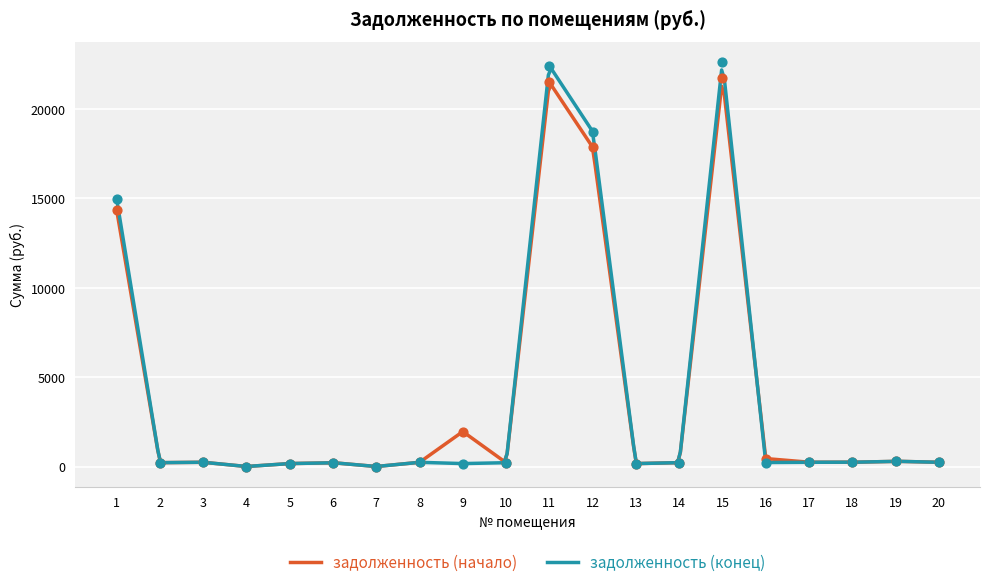

Which series contains the highest Y value?

задолженность (конец)